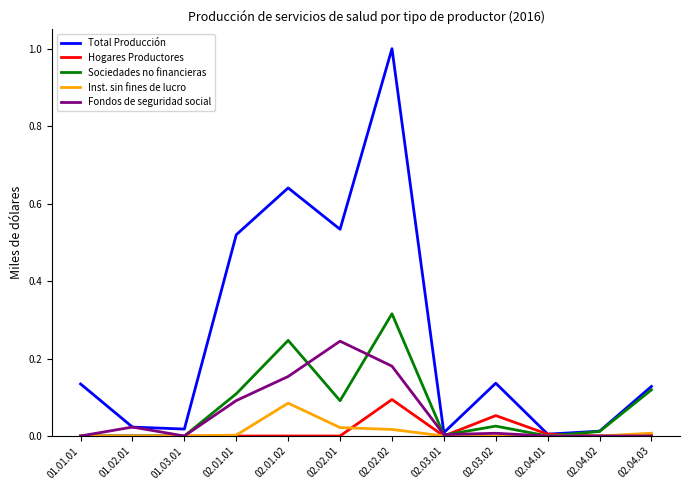

What position from the left is 02.04.02?

11